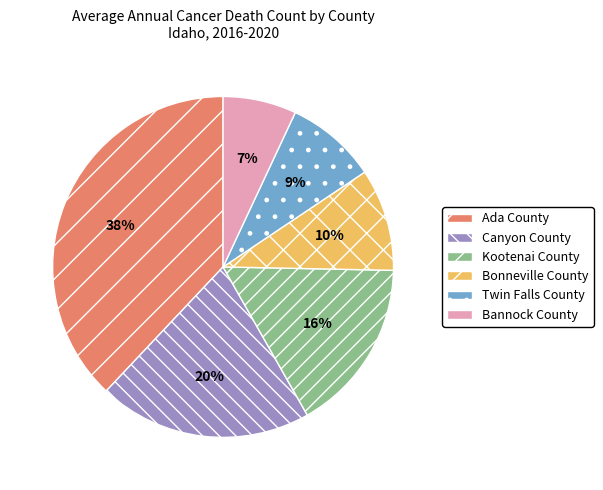

To the nearest percent, what is the combined percentage of Ada County and Bonneville County?

48%